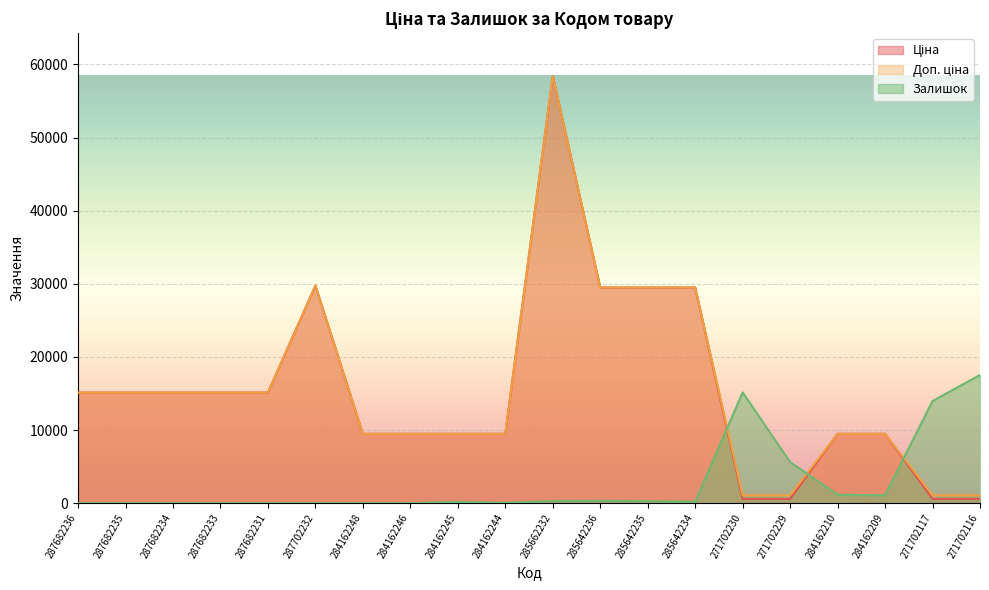

At 287682233, list the series in order from smallest to largest.

Залишок, Ціна, Доп. ціна